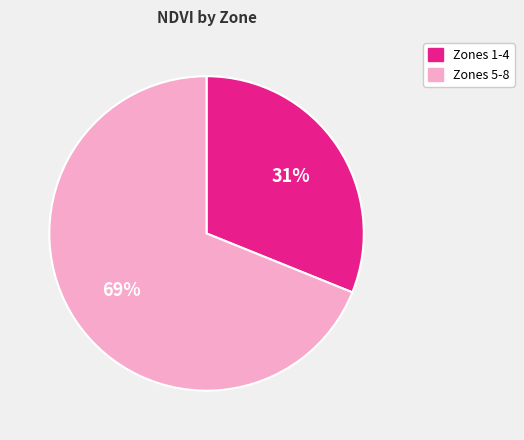

Is there a majority slice in this chart?

Yes